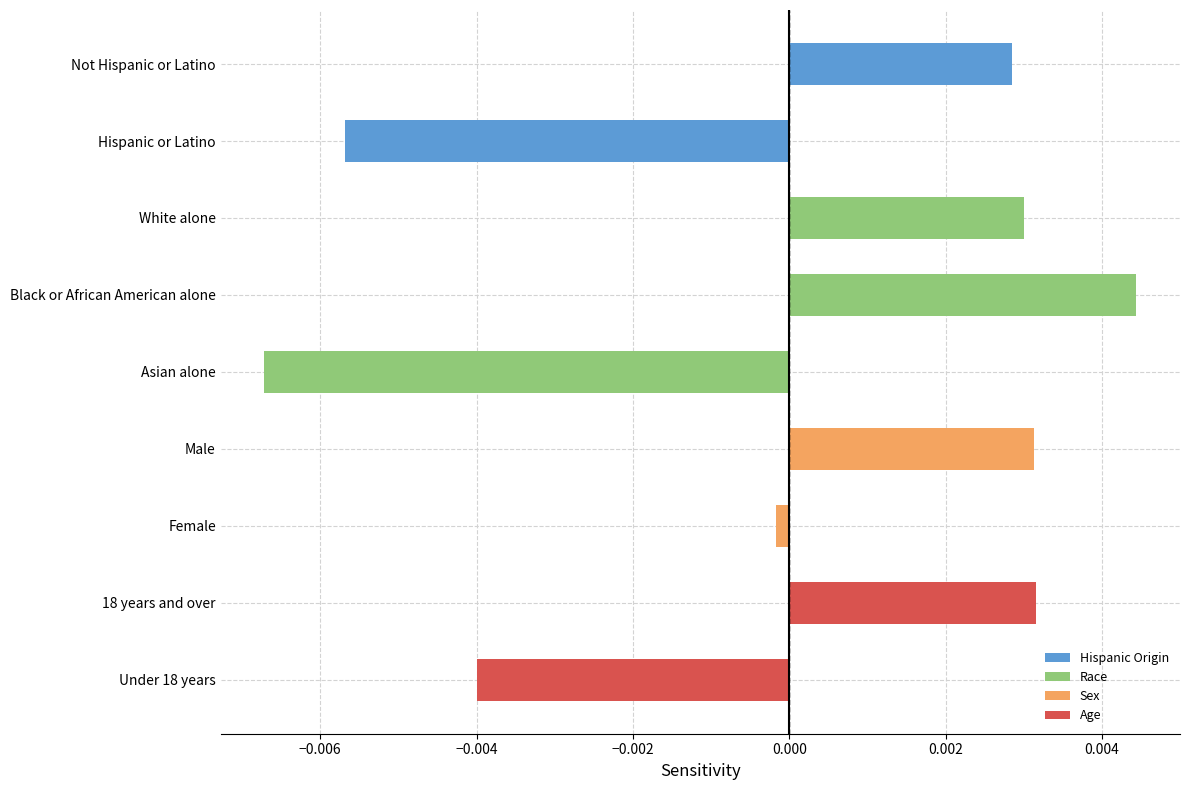

Which category has the lowest value across all series?

Asian alone